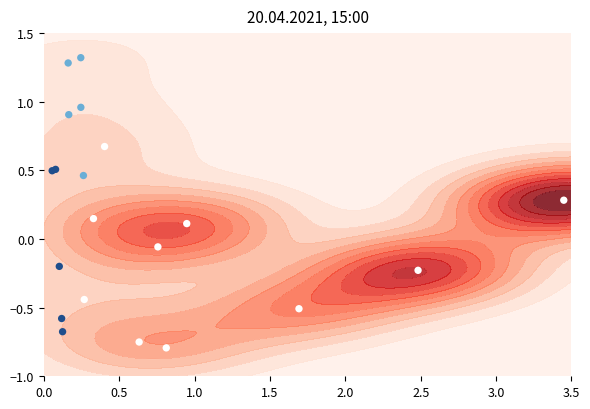

The chart shows a value of -0.2 at 0.5. True or false?

False